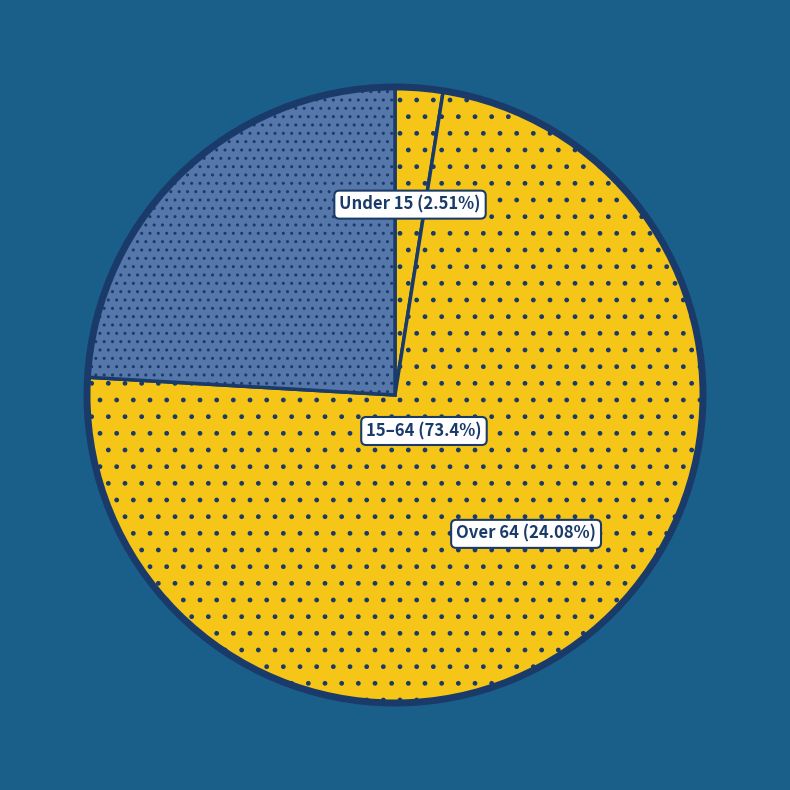

Is the sum of 33 and 30 greater than half?

No